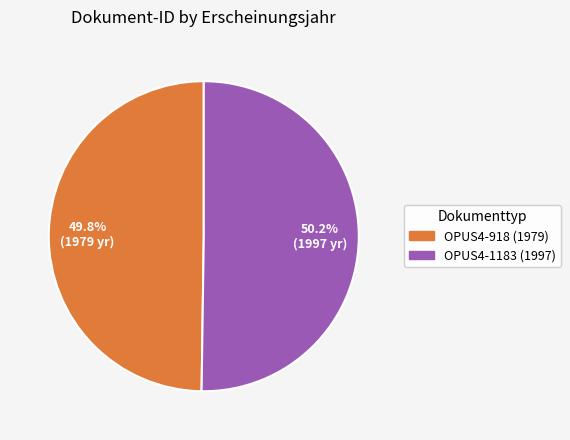

Is there a majority slice in this chart?

Yes